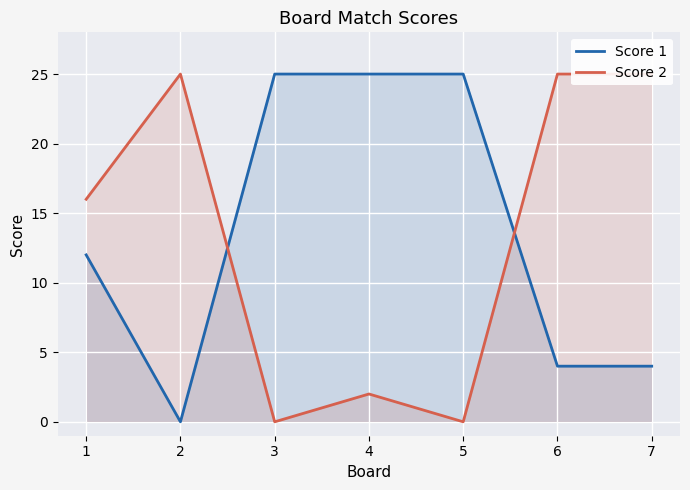

The value of Score 2 at 2 is 42. True or false?

False